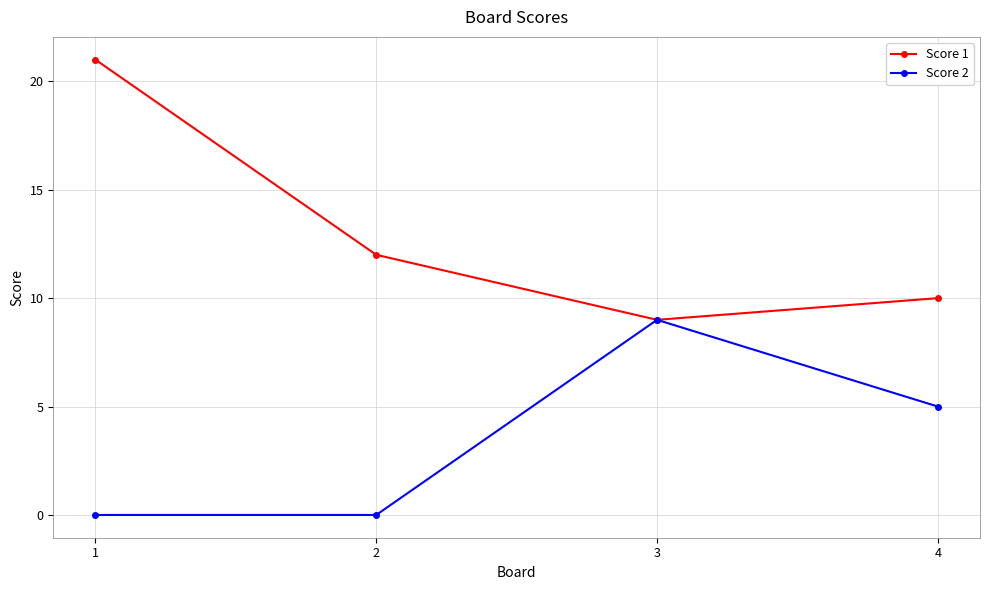

Count the number of data series in this chart.

2